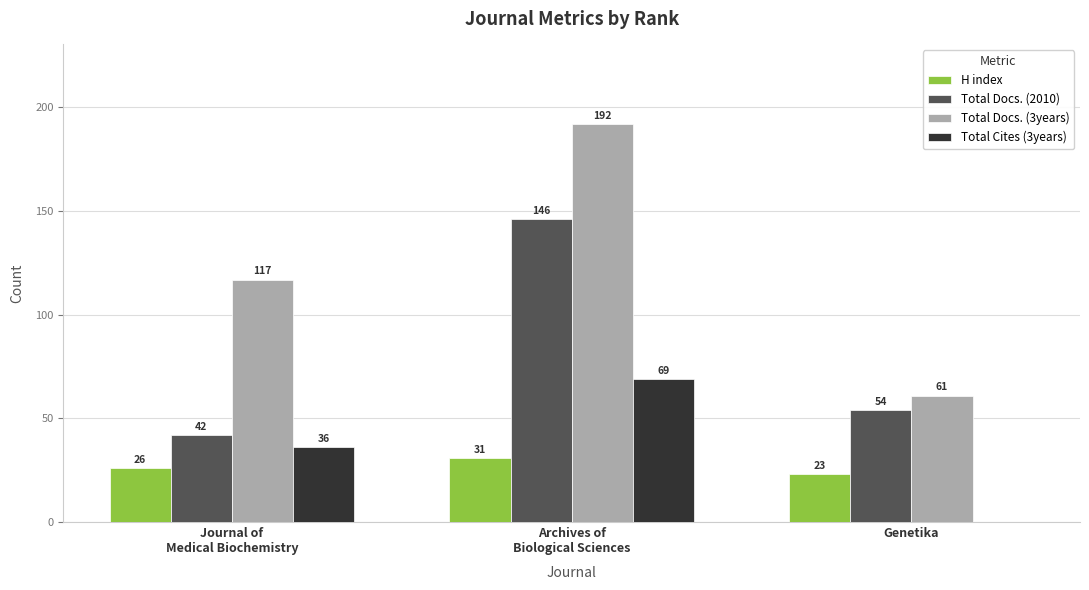

True or false: Total Docs. (2010) has a value of 27 at Genetika.

False